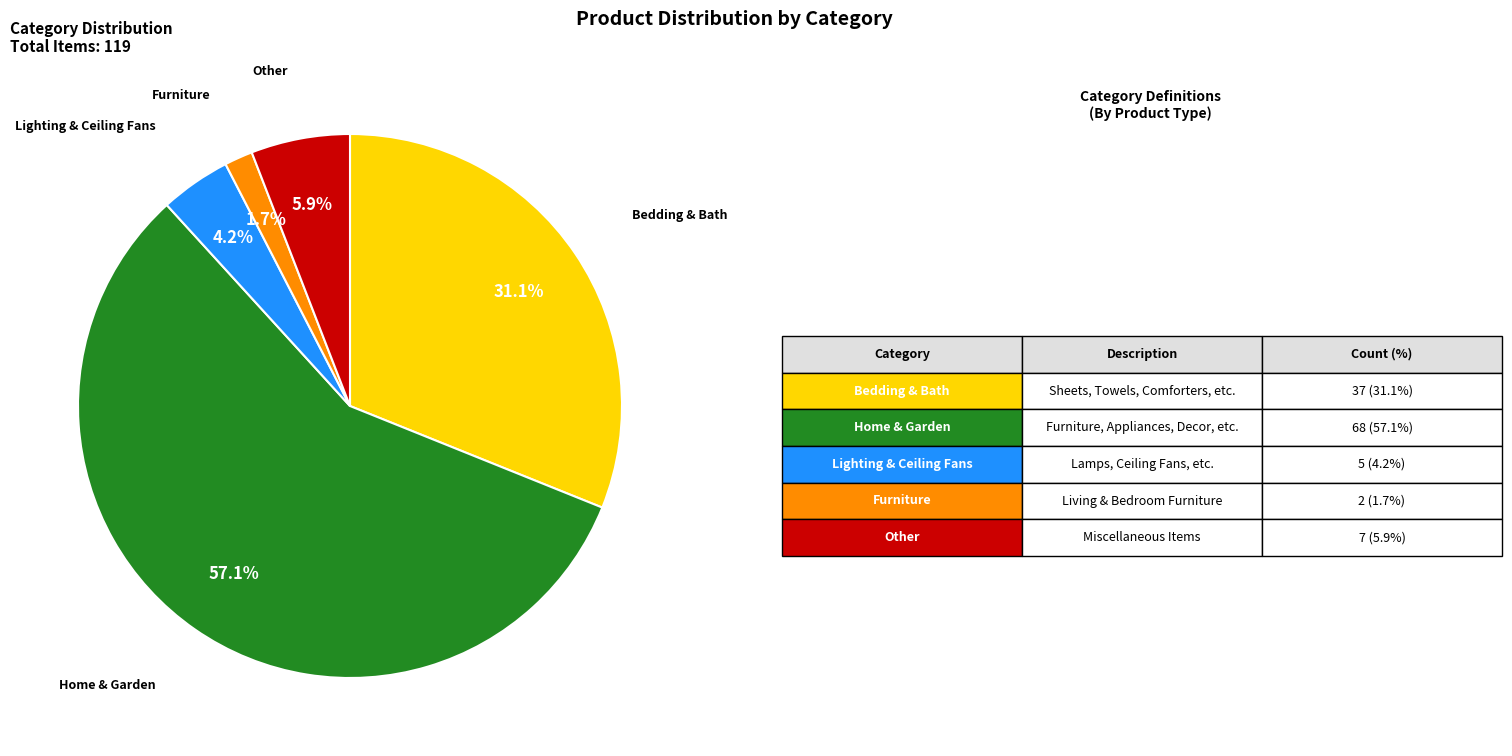

Is there any slice that represents more than half of the pie?

Yes